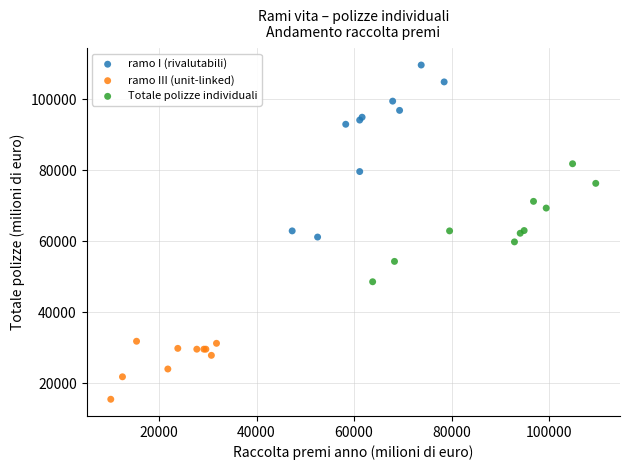

Which series reaches the maximum Y coordinate?

ramo I (rivalutabili)